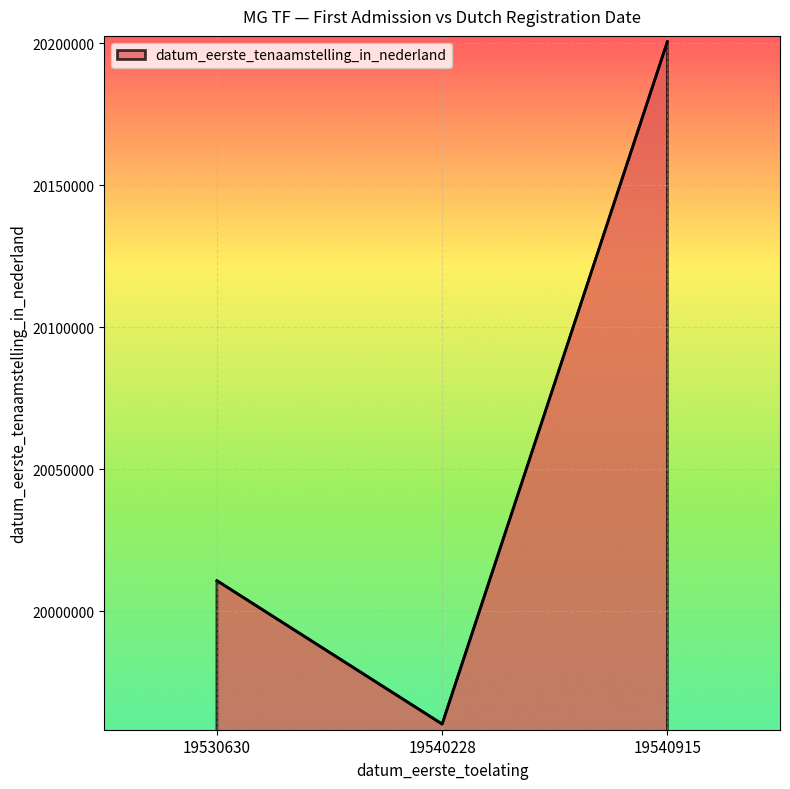

How many values are between 19960314 and 20200611?

3